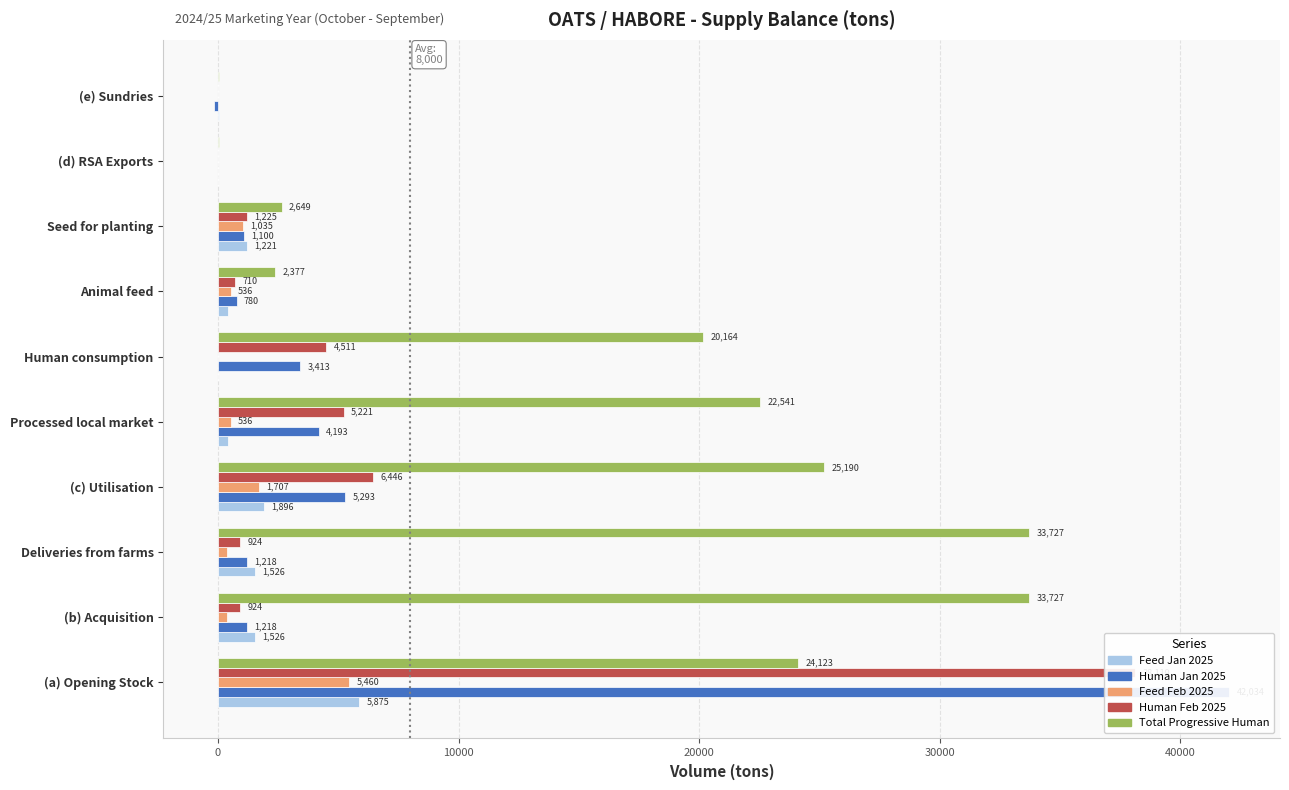

Reading right to left, what are all the values shown in this chart?

Feed Jan 2025: 45	0	1221	408	0	408	1896	1526	1526	5875
Human Jan 2025: -160	0	1100	780	3413	4193	5293	1218	1218	42034
Feed Feb 2025: -7	0	1035	536	0	536	1707	383	383	5460
Human Feb 2025: 7	0	1225	710	4511	5221	6446	924	924	38119
Total Progressive Human: 35	35	2649	2377	20164	22541	25190	33727	33727	24123